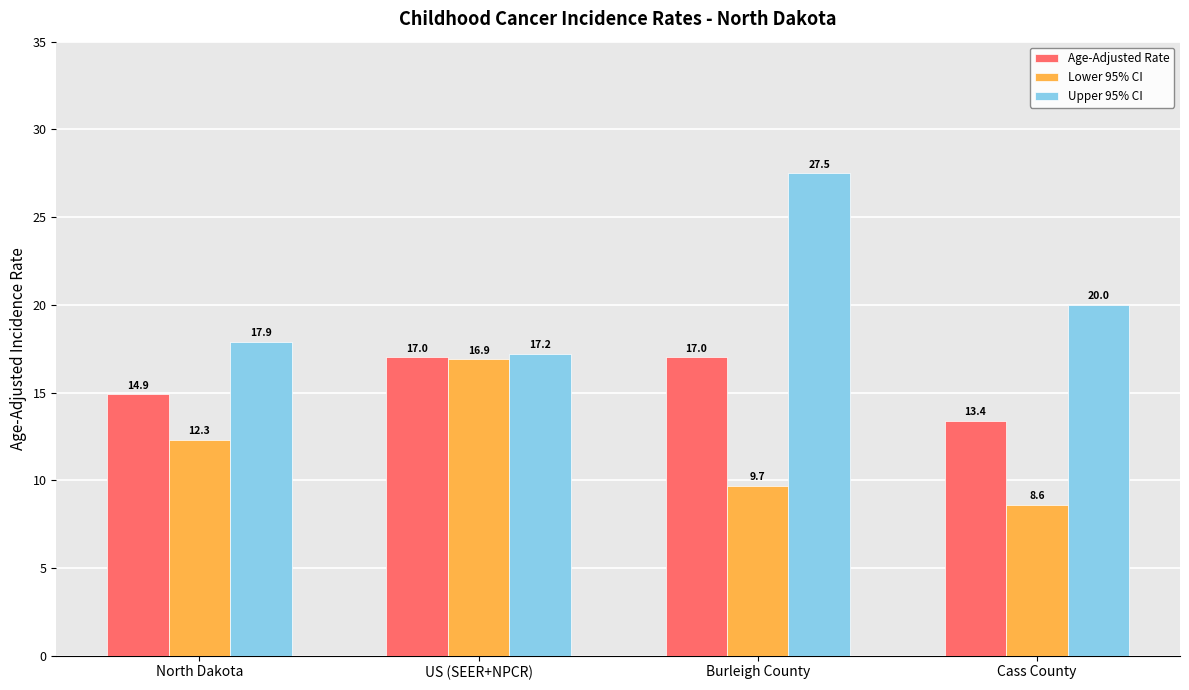

At which label does Age-Adjusted Rate reach its minimum?

Cass County